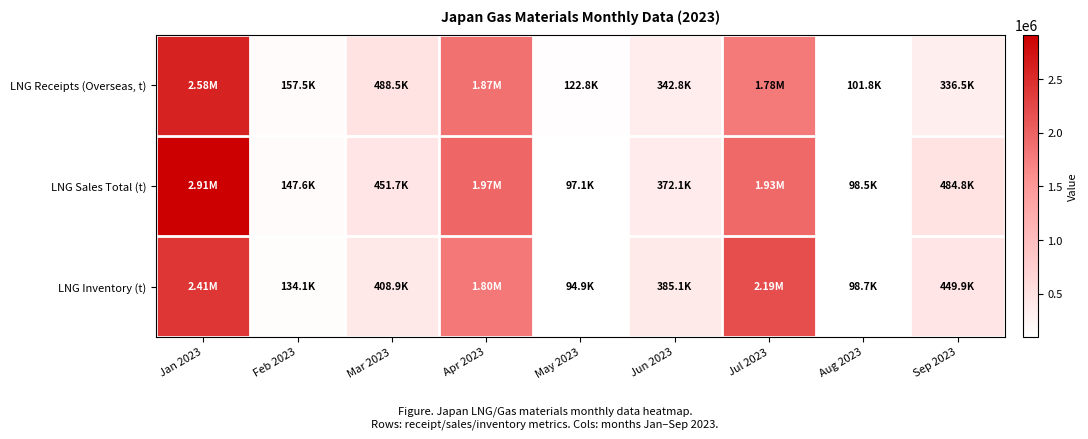

Rank the series by their average value, from lowest to highest.

LNG Receipts (Overseas, t), LNG Inventory (t), LNG Sales Total (t)